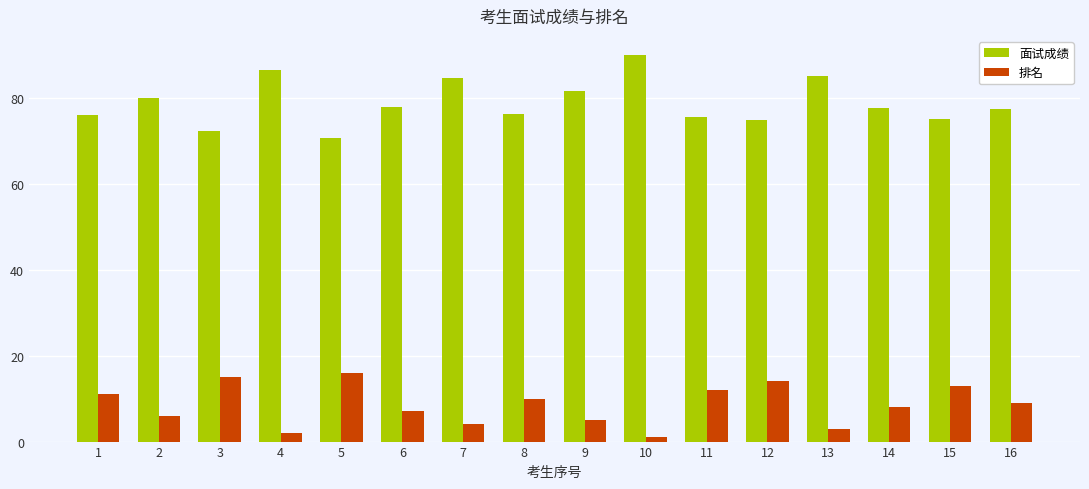

At 11, list the series in order from smallest to largest.

排名, 面试成绩